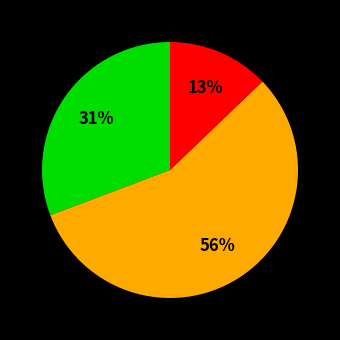

To the nearest percent, what is the average slice percentage?

33%